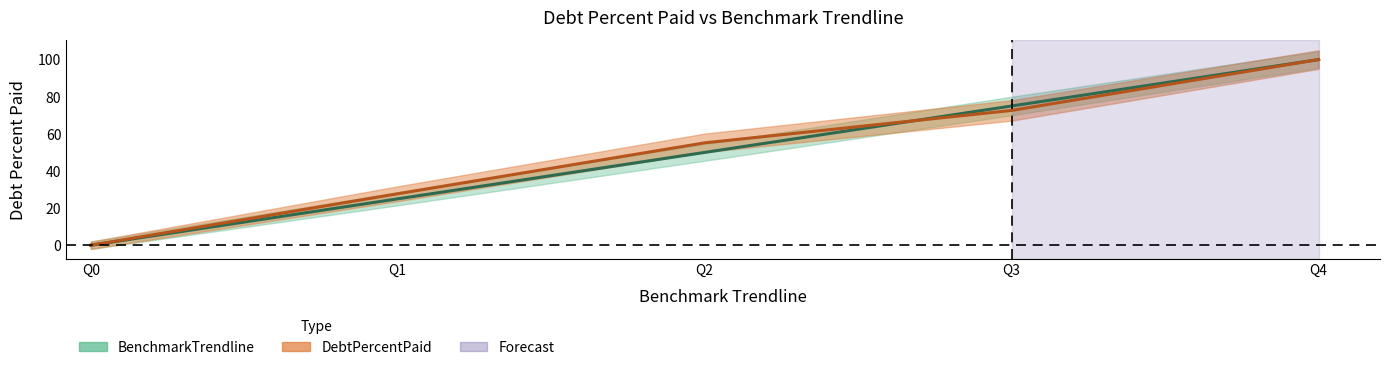

What is the average value of the DebtPercentPaid series?

51.1